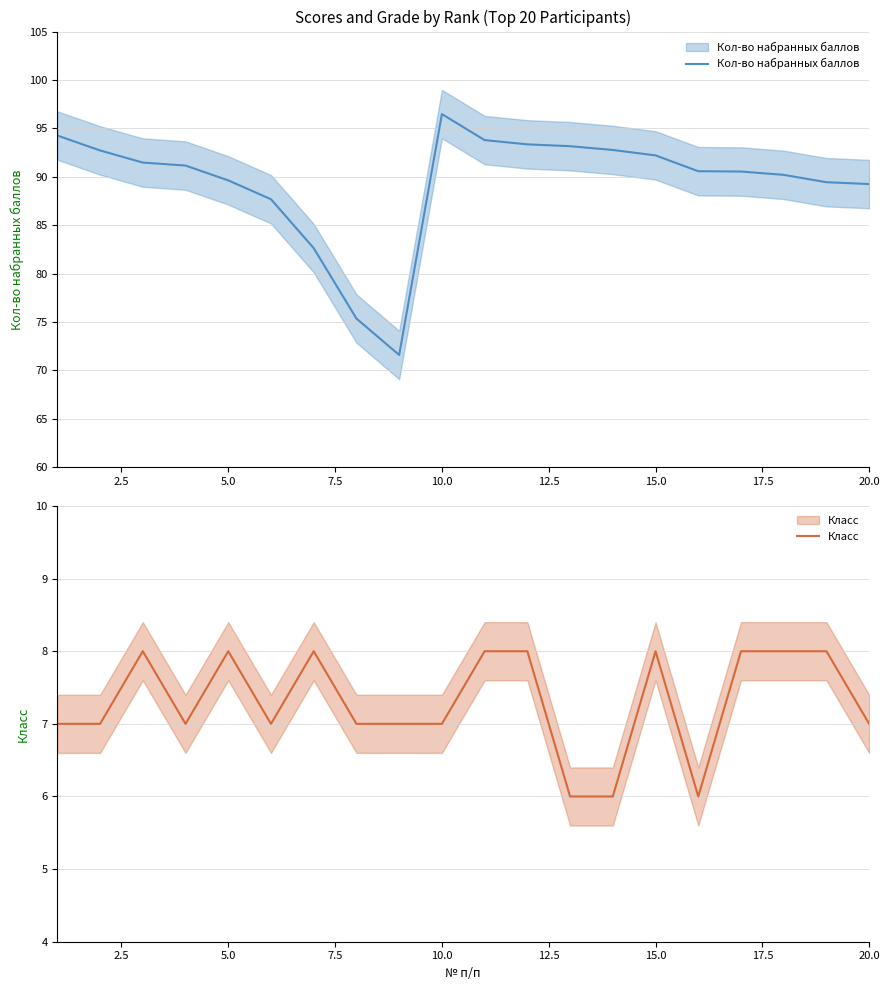

At how many categories does at least one series exceed 82?

18